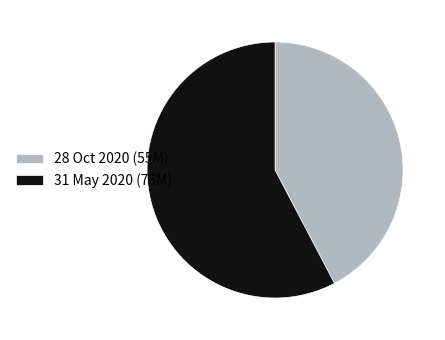

Between 31 May 2020 and 28 Oct 2020, which is larger?

31 May 2020